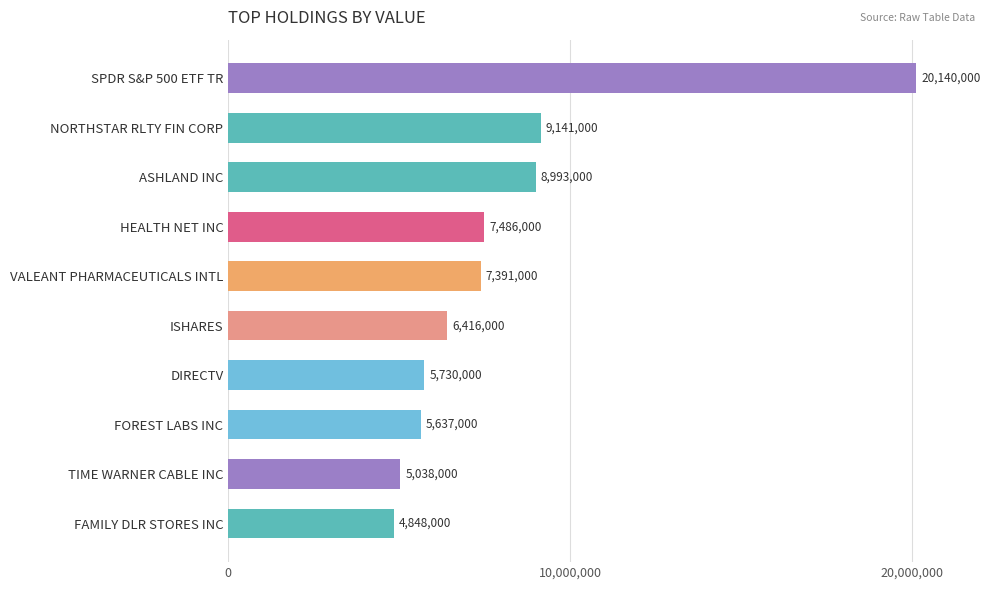

What is the maximum value shown in the chart?

20140000